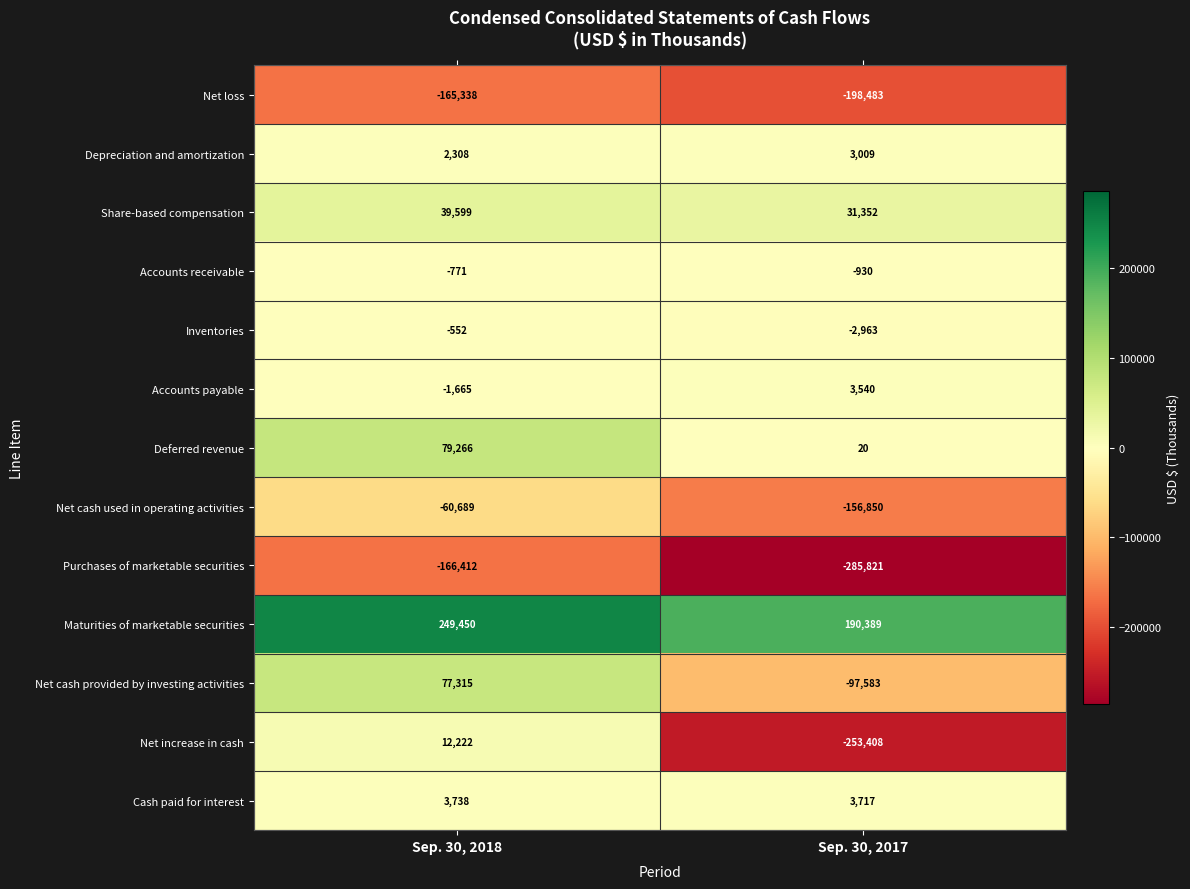

What is the smallest value displayed?

-285821